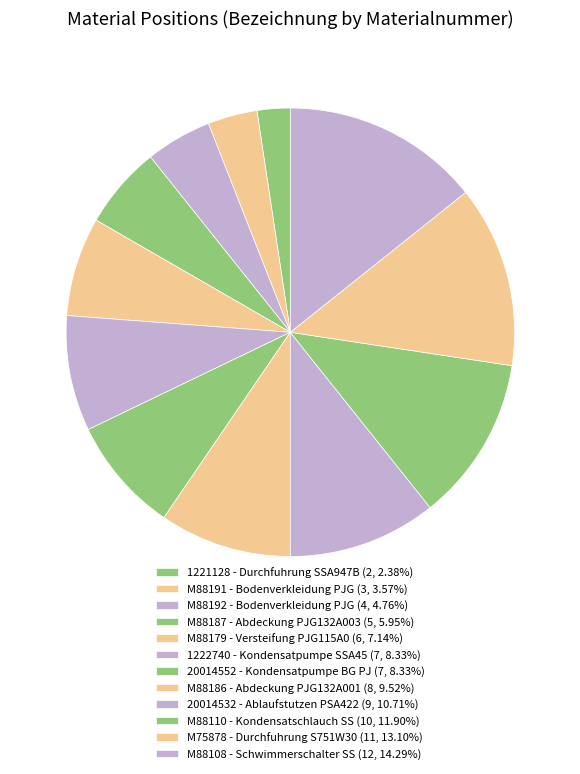

To the nearest percent, what is the difference between the largest and smallest slice percentages?

12%